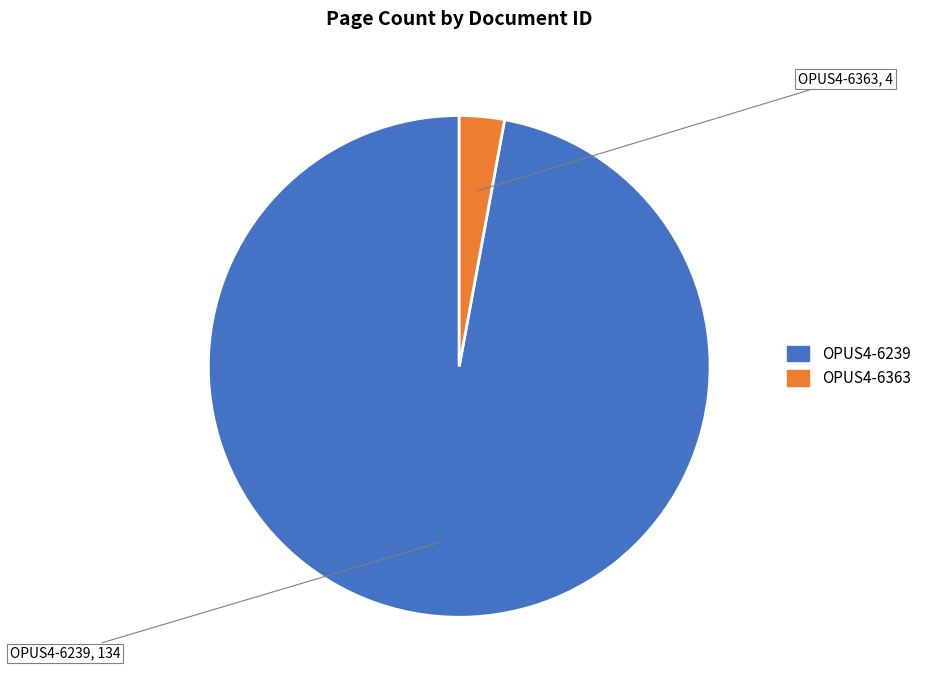

How many segments does this pie chart have?

2